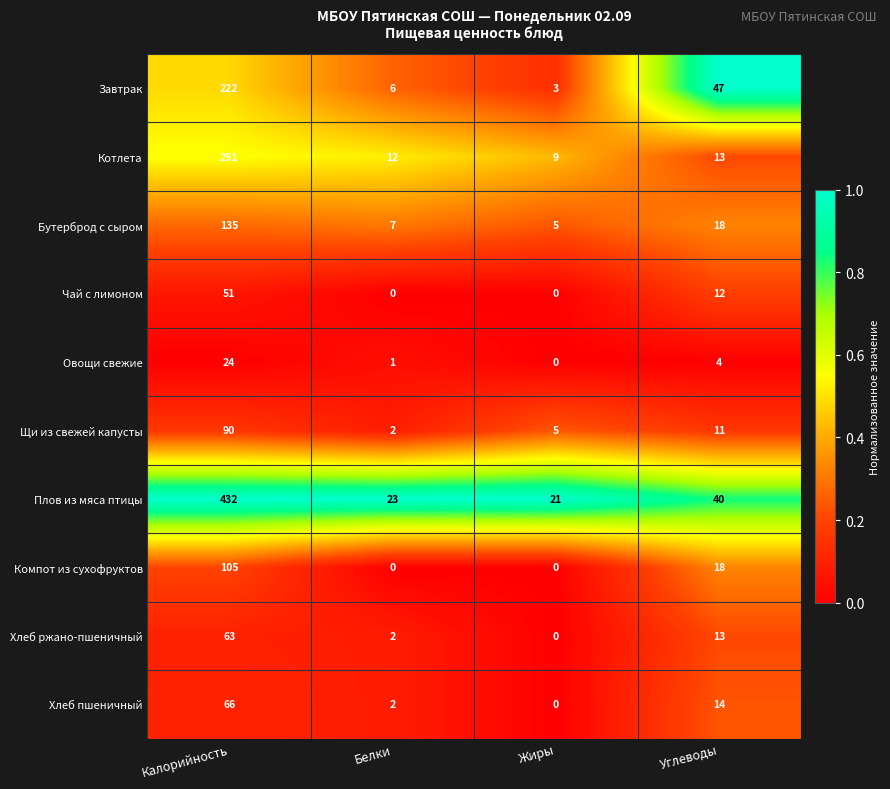

At which label does Завтрак reach its minimum?

Жиры